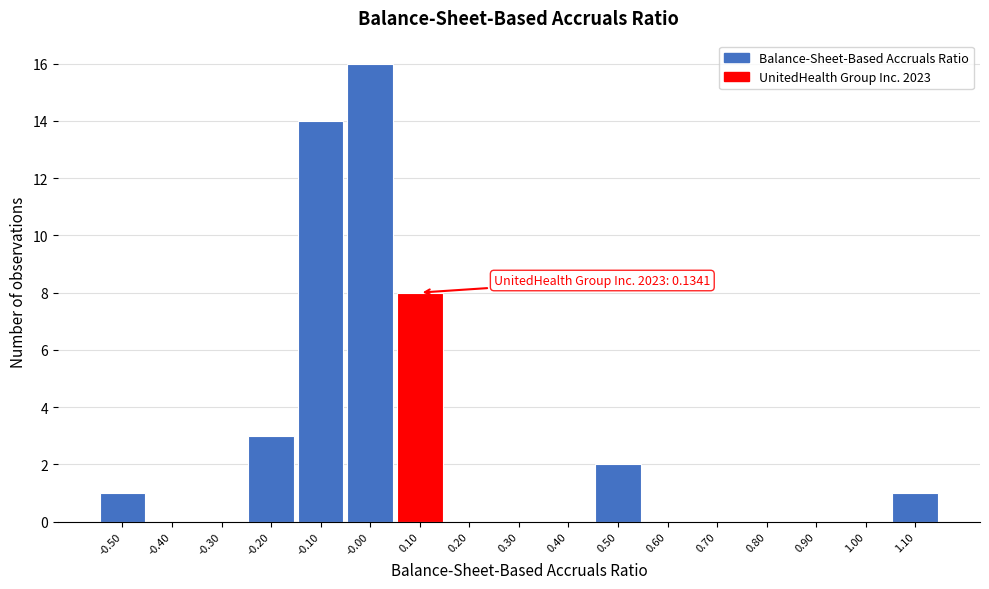

Reading left to right, list all the values displayed in this chart.

-0.50=1	-0.40=0	-0.30=0	-0.20=3	-0.10=14	-0.00=16	0.10=8	0.20=0	0.30=0	0.40=0	0.50=2	0.60=0	0.70=0	0.80=0	0.90=0	1.00=0	1.10=1